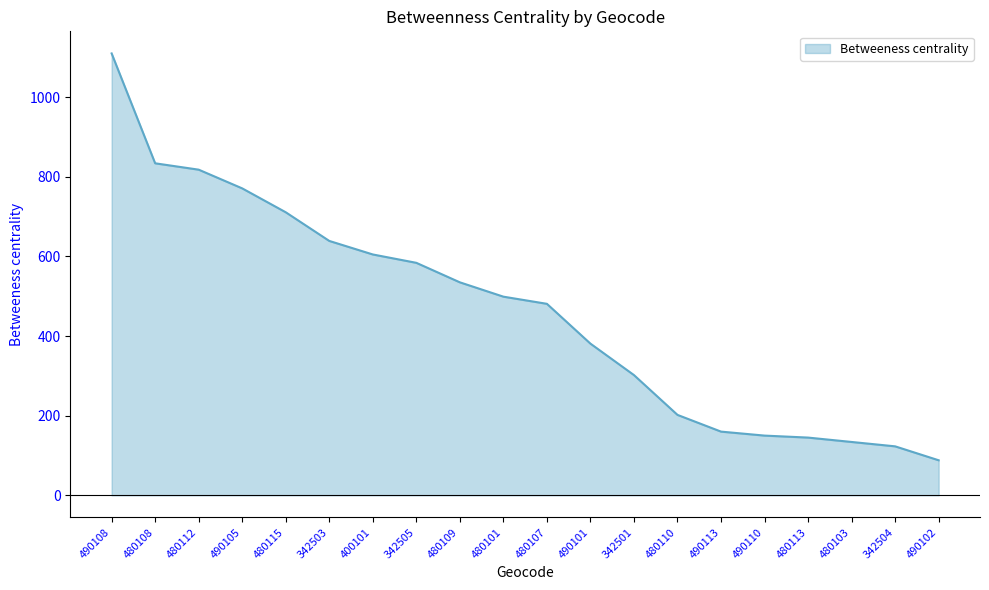

The value at 342501 is 302. True or false?

True